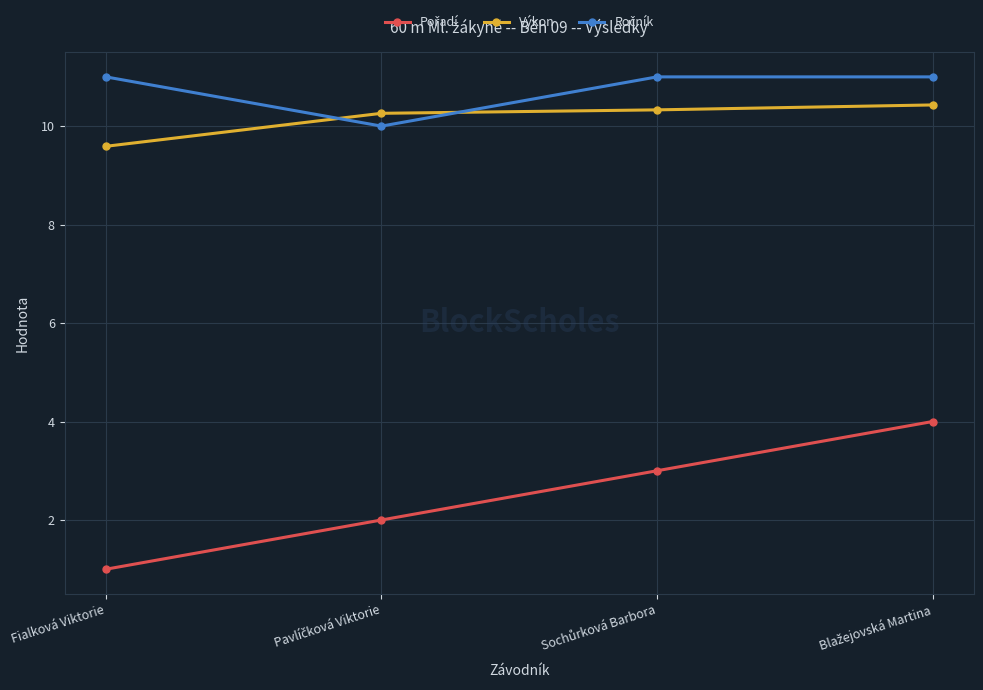

True or false: Výkon has more than 1 interior local peaks.

False